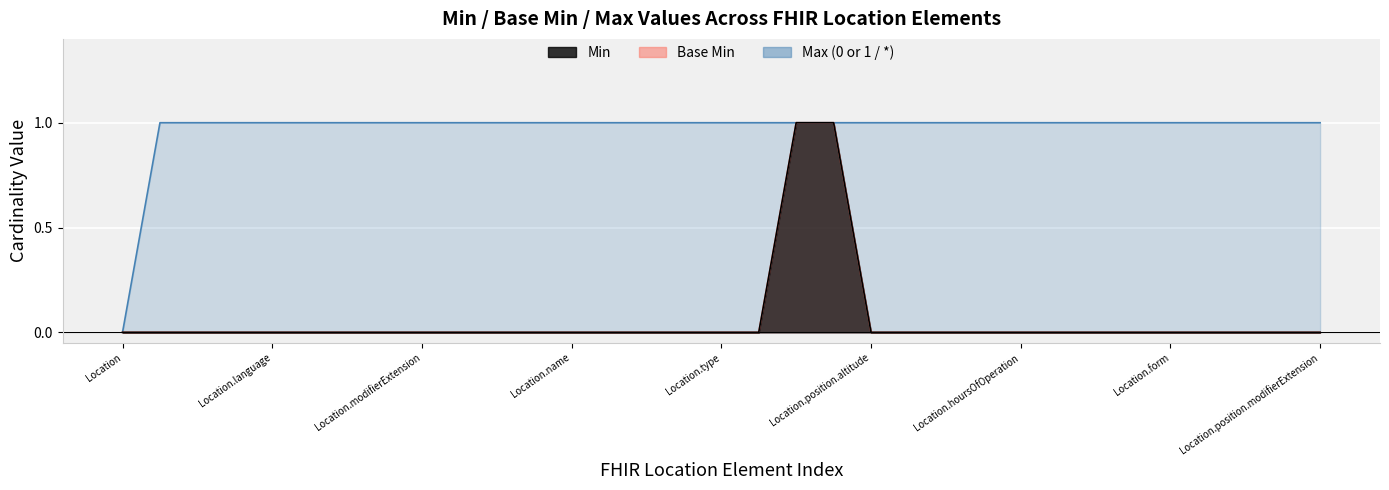

Which series has the largest range (max minus min)?

Min